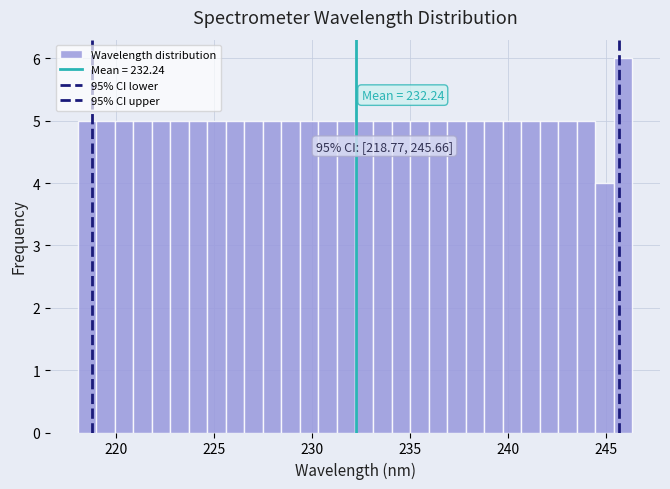

Around what value on the x-axis is the tallest bar? Give the approximate position of its centre, as read against the axis.

246.0